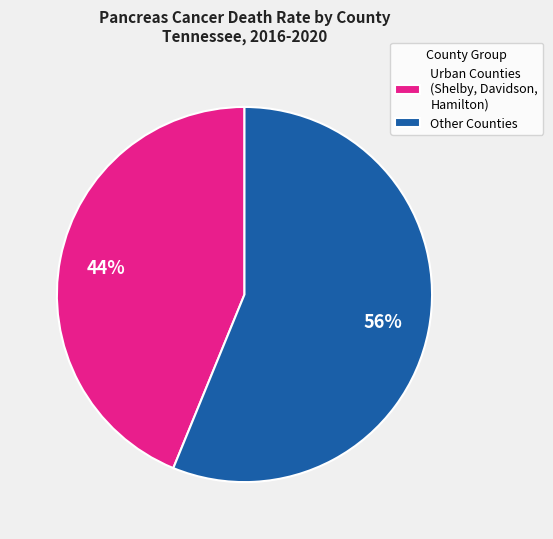

Which category has the biggest portion of the pie?

Other Counties